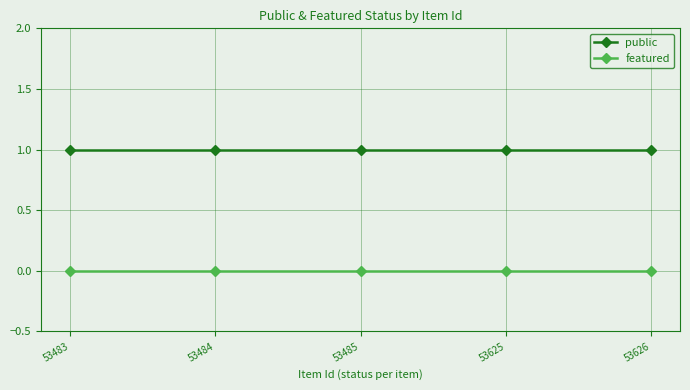

What are all the series names shown in the legend?

public, featured